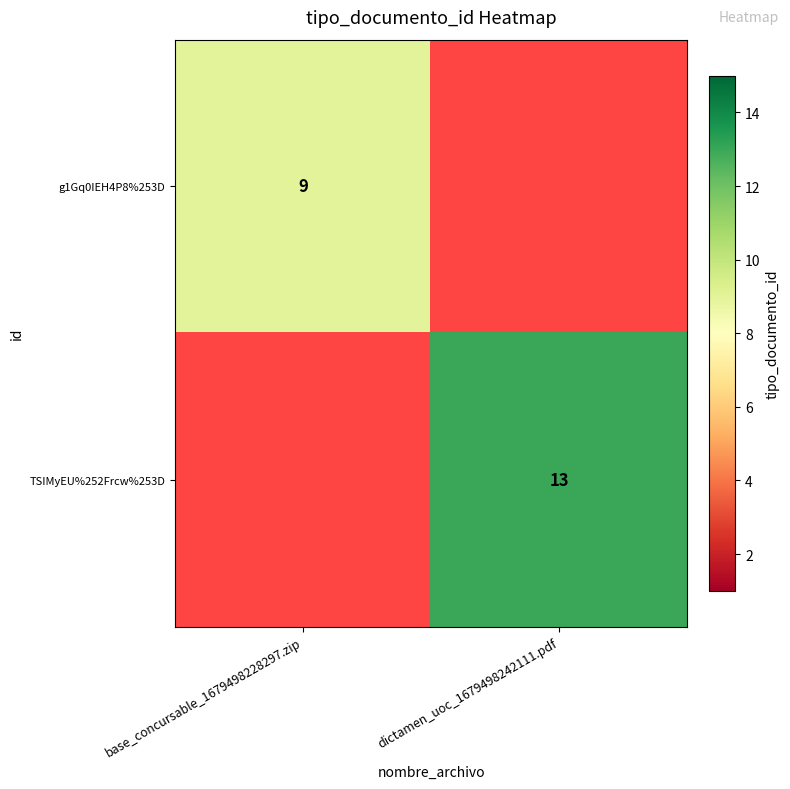

The value of TSIMyEU%252Frcw%253D at dictamen_uoc_1679498242111.pdf is 9. True or false?

False